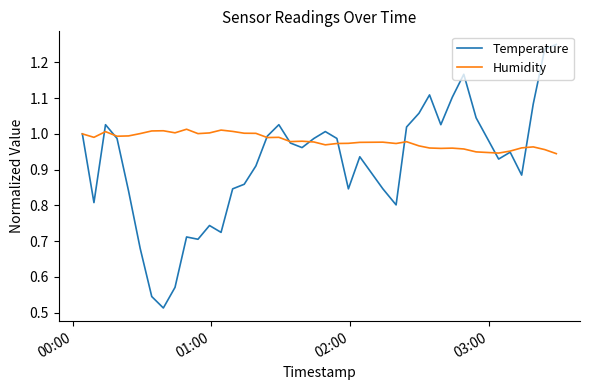

Does the chart have visible grid lines?

No